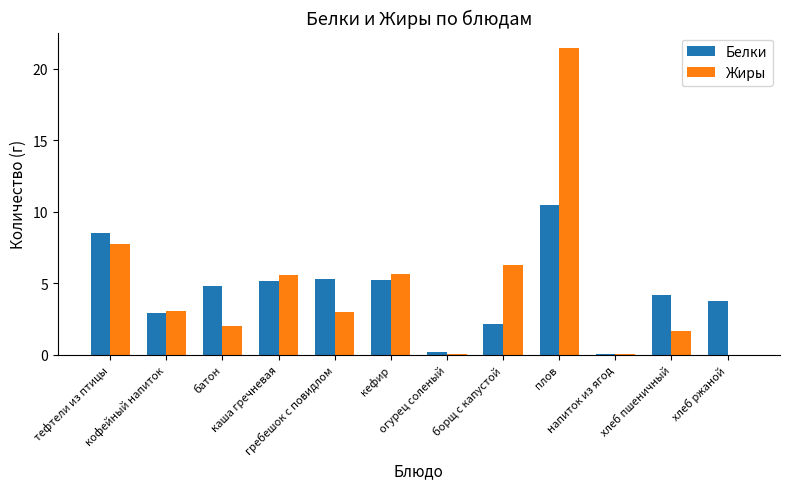

Is it true that Белки equals 2.9 at кофейный напиток?

True